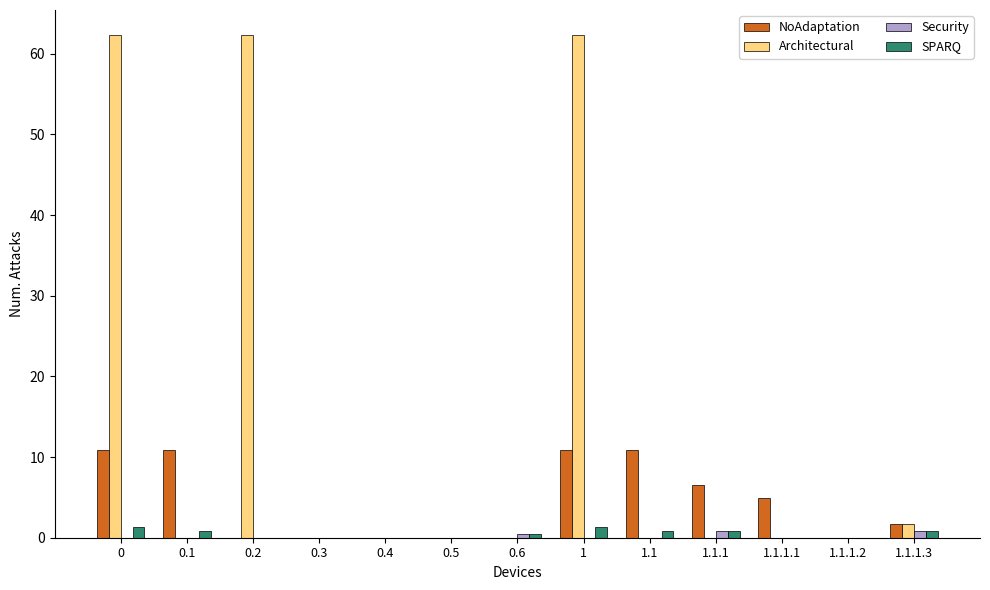

Is the value of SPARQ at 0.5 greater than the value of Architectural at 0?

No